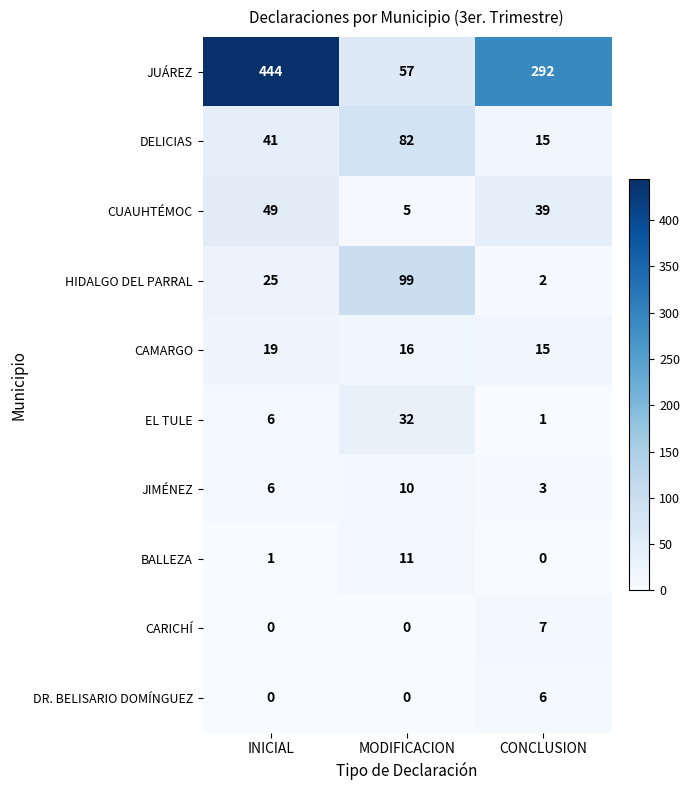

What is the sum of the EL TULE values at MODIFICACION and INICIAL?

38